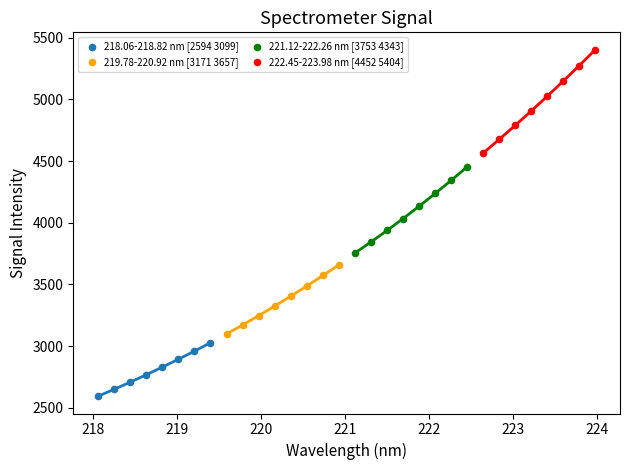

Which series has the largest Y range (max minus min)?

222.45-223.98 nm [4452 5404]